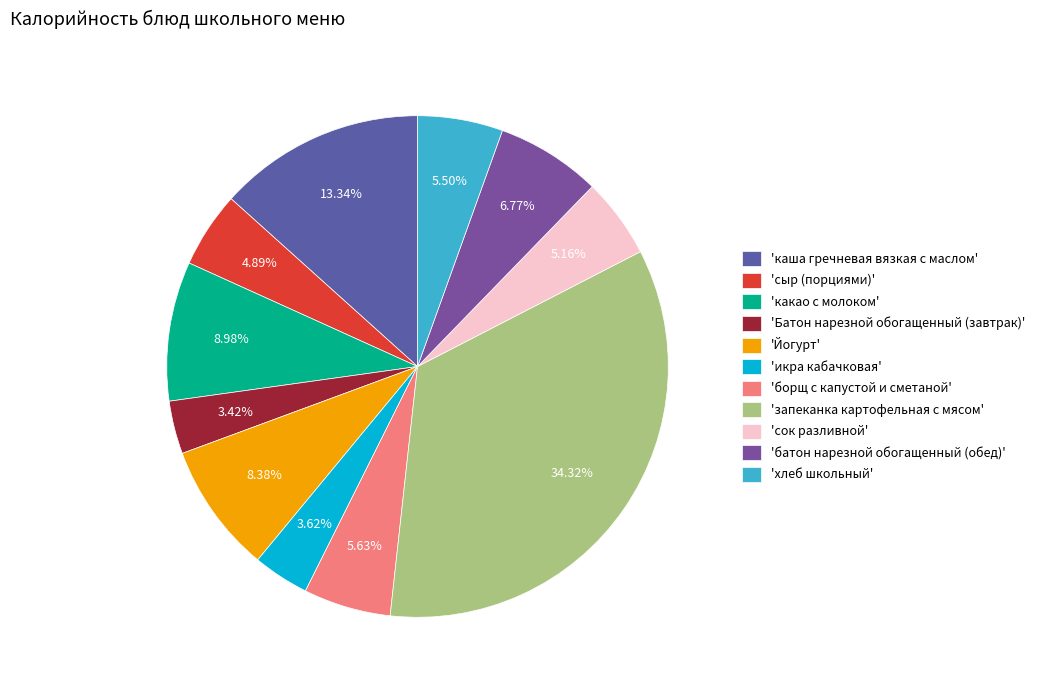

How many segments does this pie chart have?

11